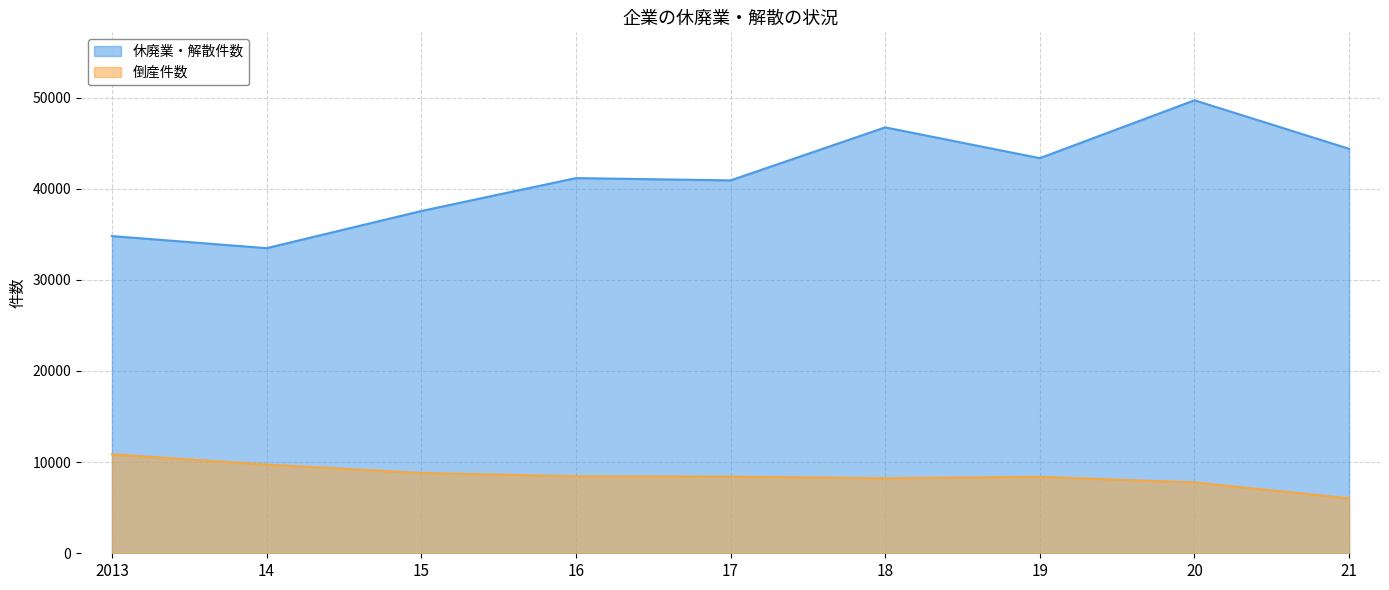

What is the label of the 4th point from the right?

18